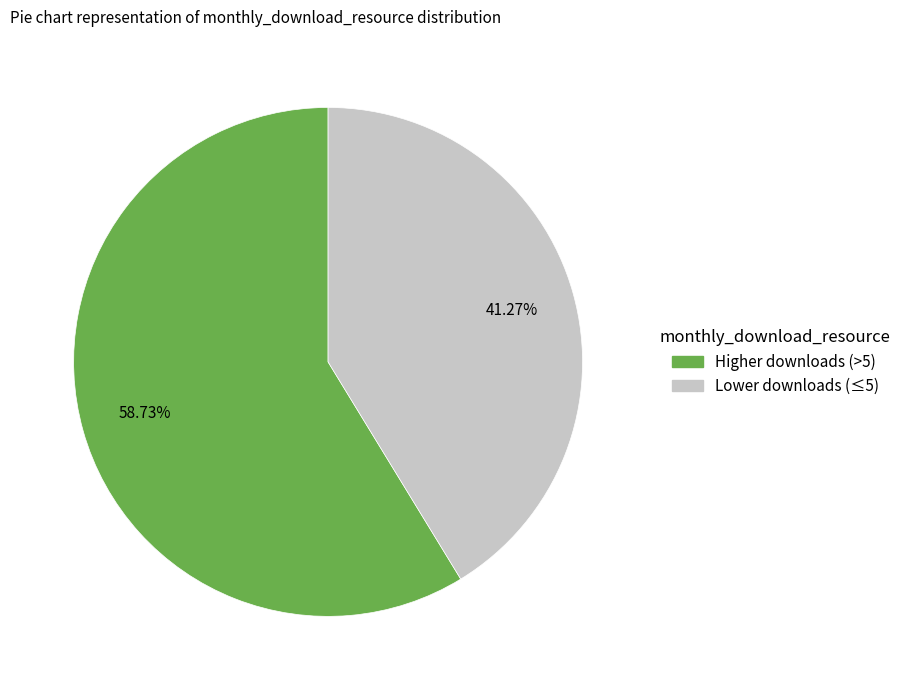

Is there a majority slice in this chart?

Yes